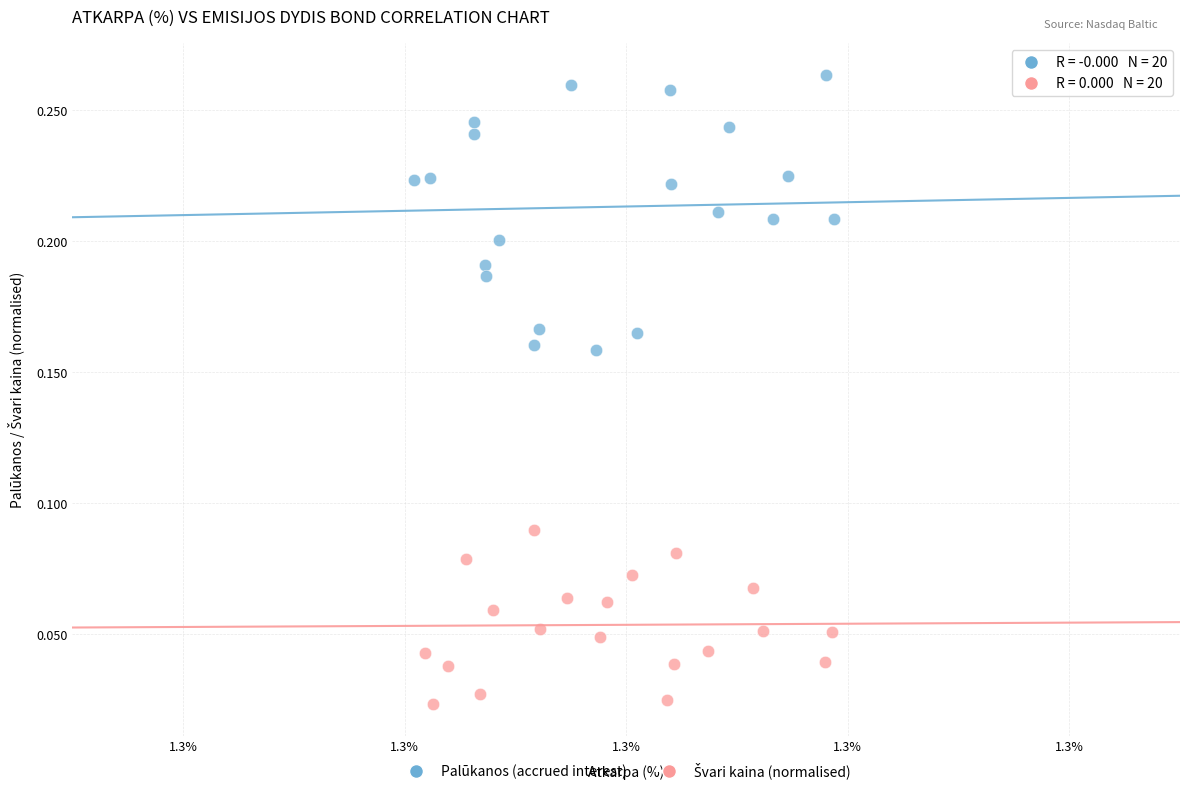

Which series has the largest Y range (max minus min)?

Palūkanos (accrued interest)